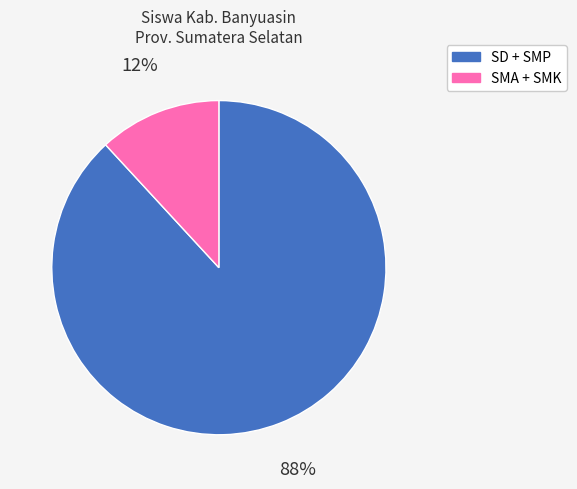

Does any single category account for the majority?

Yes